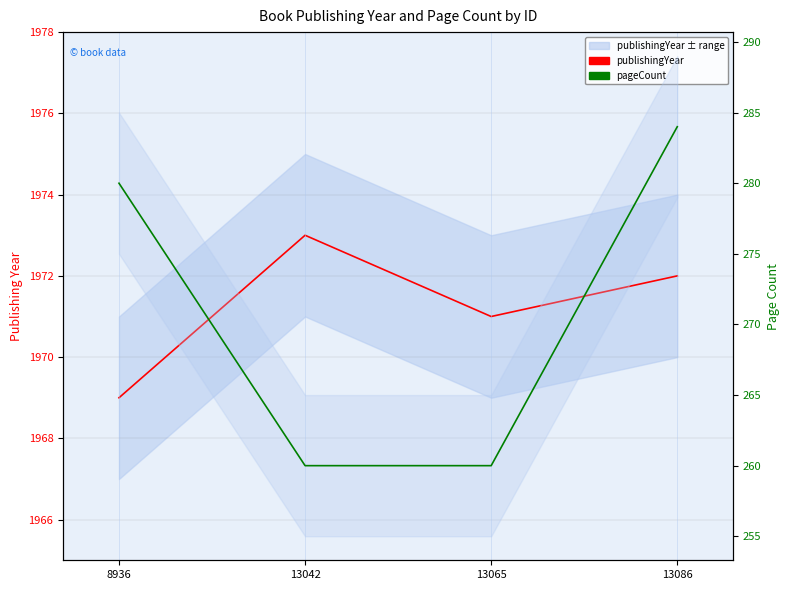

Which series has the largest total across all categories?

publishingYear